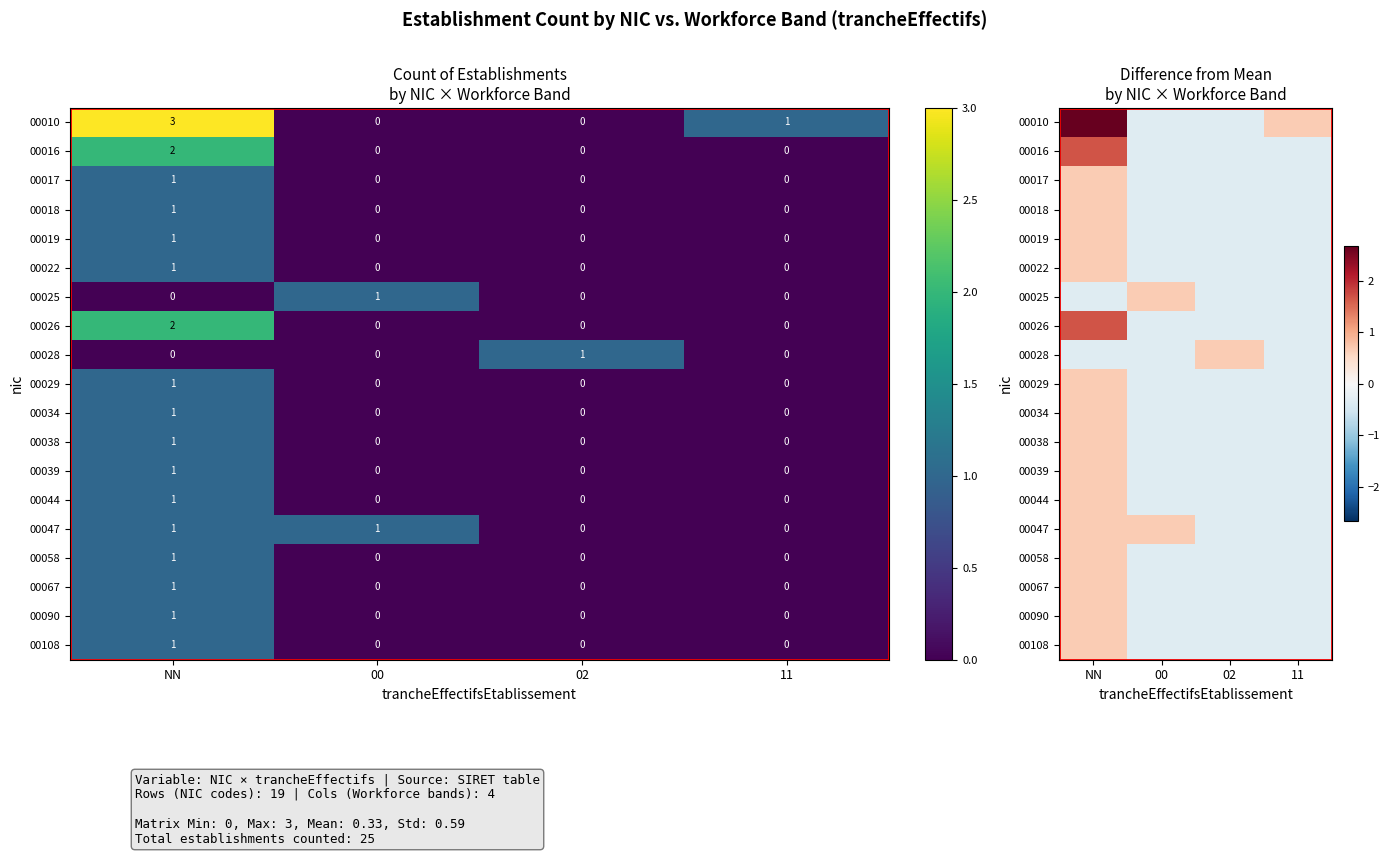

What is the approximate value of 00039 at 11?

-0.3